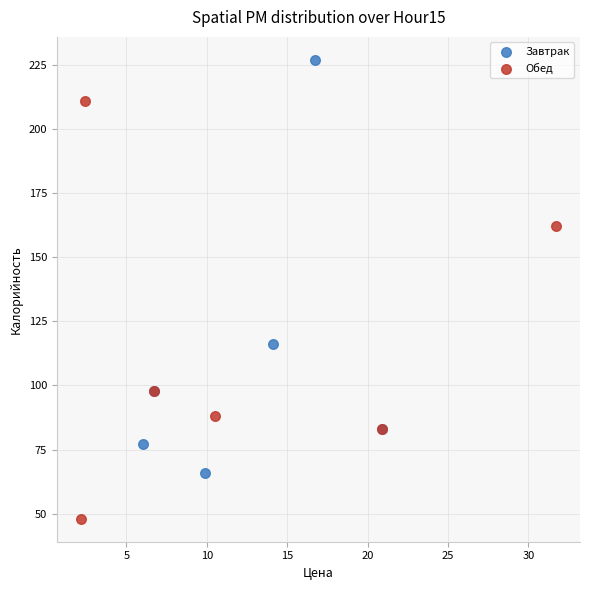

Which series contains the highest Y value?

Завтрак